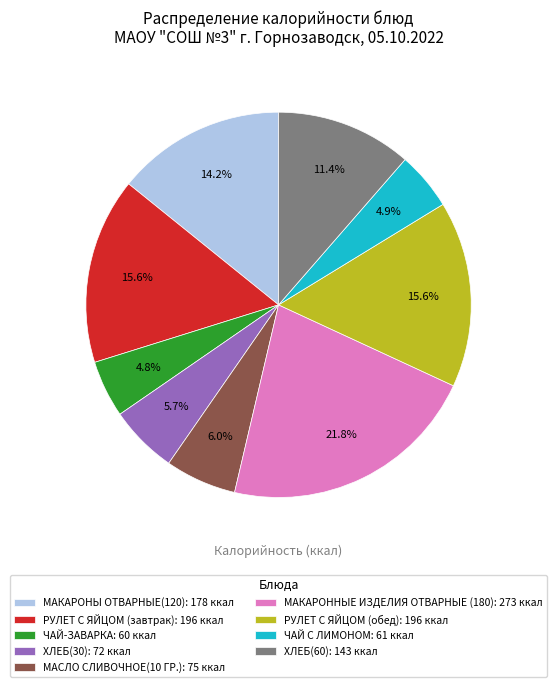

What is the ratio of the value at ХЛЕБ(60) to the value at МАКАРОННЫЕ ИЗДЕЛИЯ ОТВАРНЫЕ (180)?

0.5